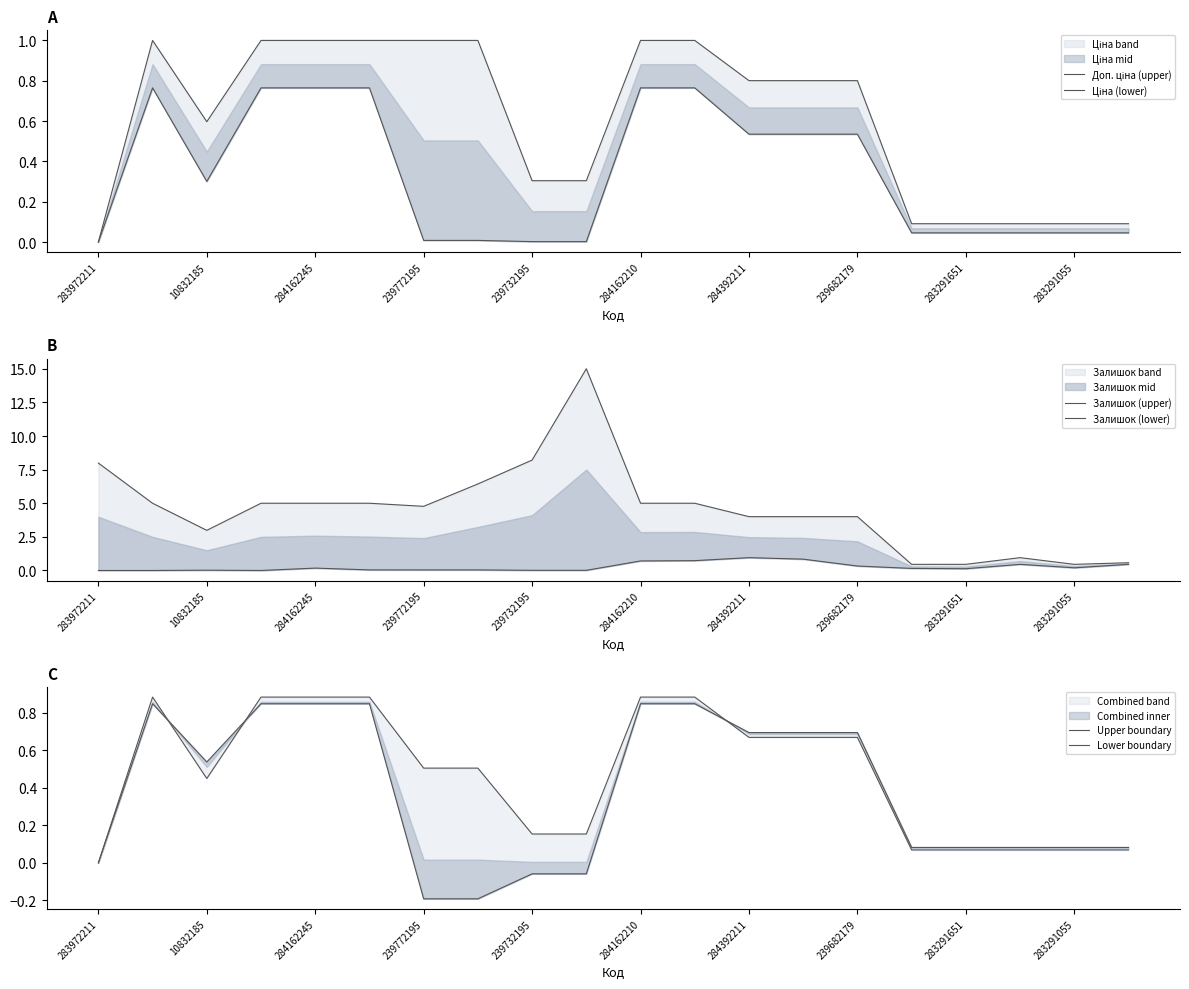

True or false: Ціна (lower) and Залишок (upper) intersect in this chart.

False